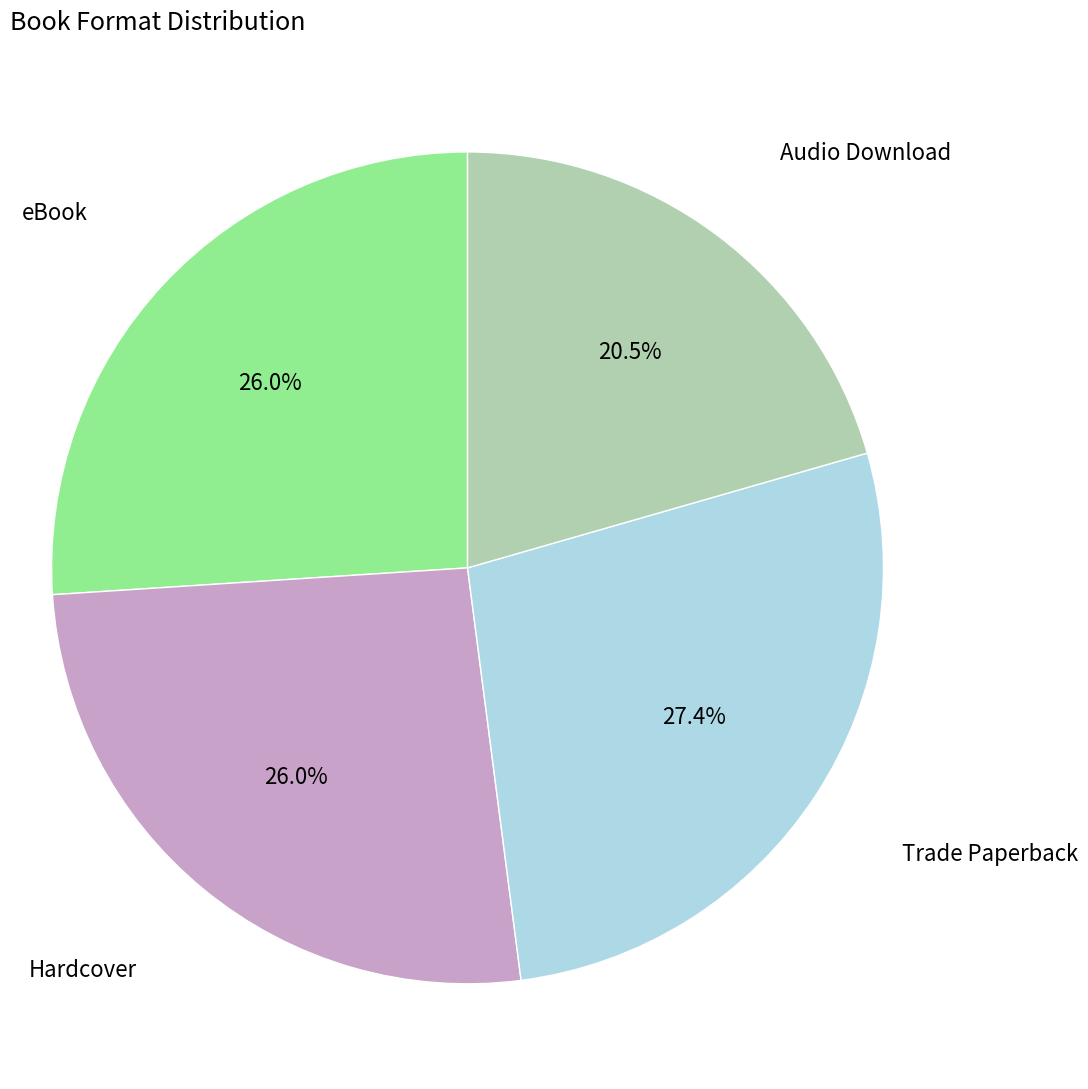

Combined, do eBook and Audio Download account for over 50%?

No